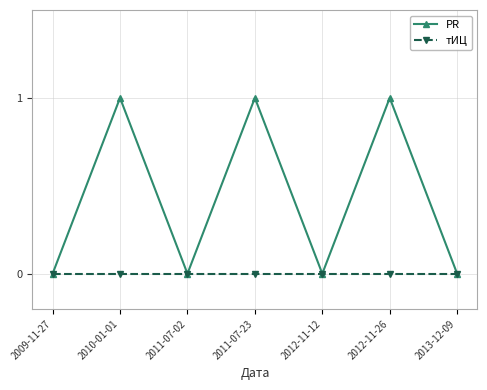

How many lines are shown in the chart?

2